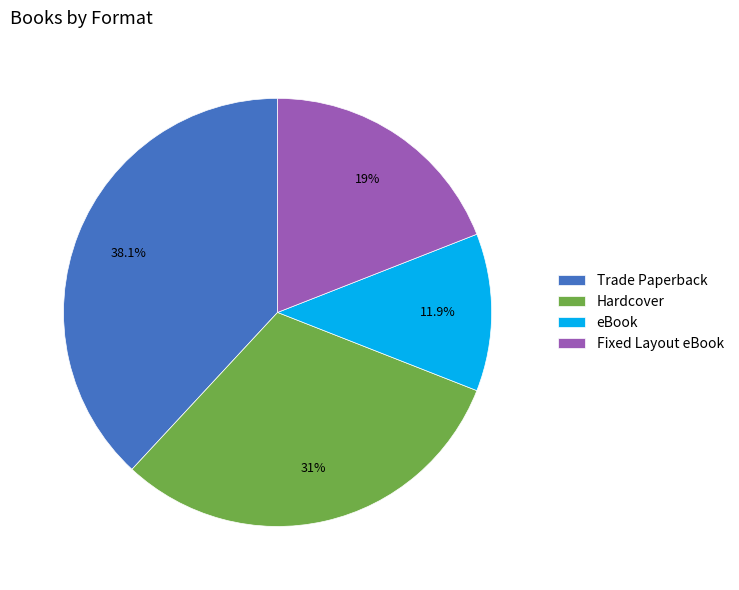

Is there a majority slice in this chart?

No